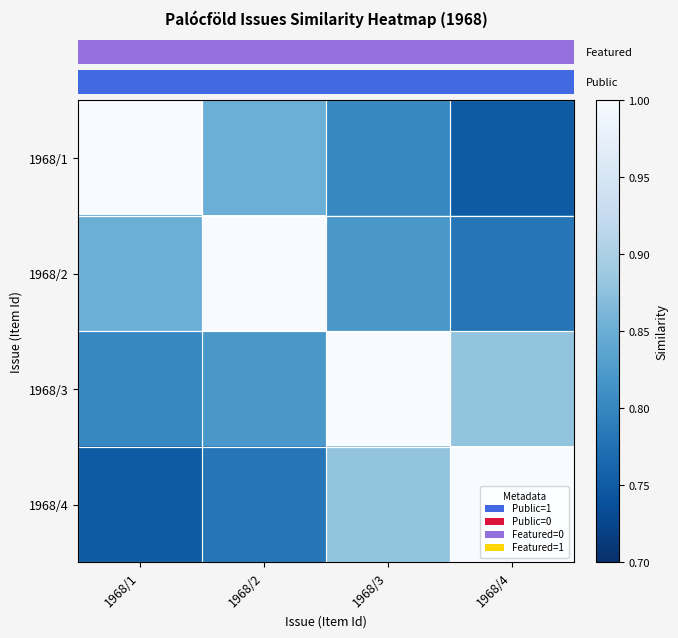

Reading right to left, transcribe all the data shown in this chart.

1968/1: 1968/4=0.8	1968/3=0.8	1968/2=0.8	1968/1=1.0
1968/2: 1968/4=0.8	1968/3=0.8	1968/2=1.0	1968/1=0.8
1968/3: 1968/4=0.9	1968/3=1.0	1968/2=0.8	1968/1=0.8
1968/4: 1968/4=1.0	1968/3=0.9	1968/2=0.8	1968/1=0.8